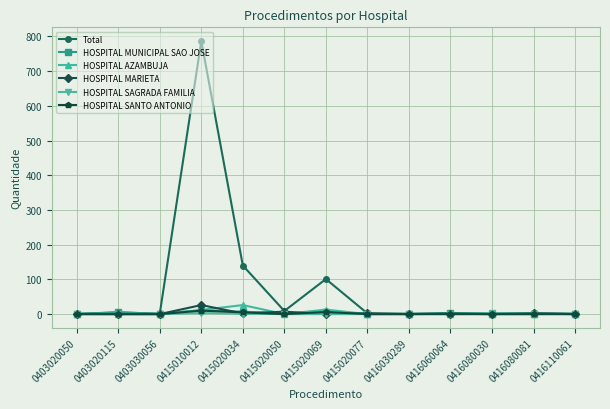

How many lines are shown in the chart?

6